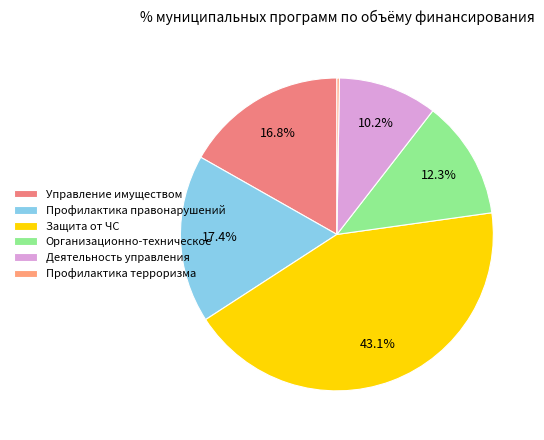

Does Деятельность управления represent more than half of the total?

No